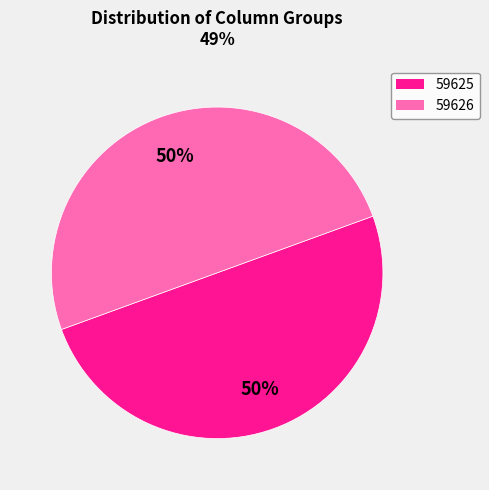

How many slices are in this pie chart?

2